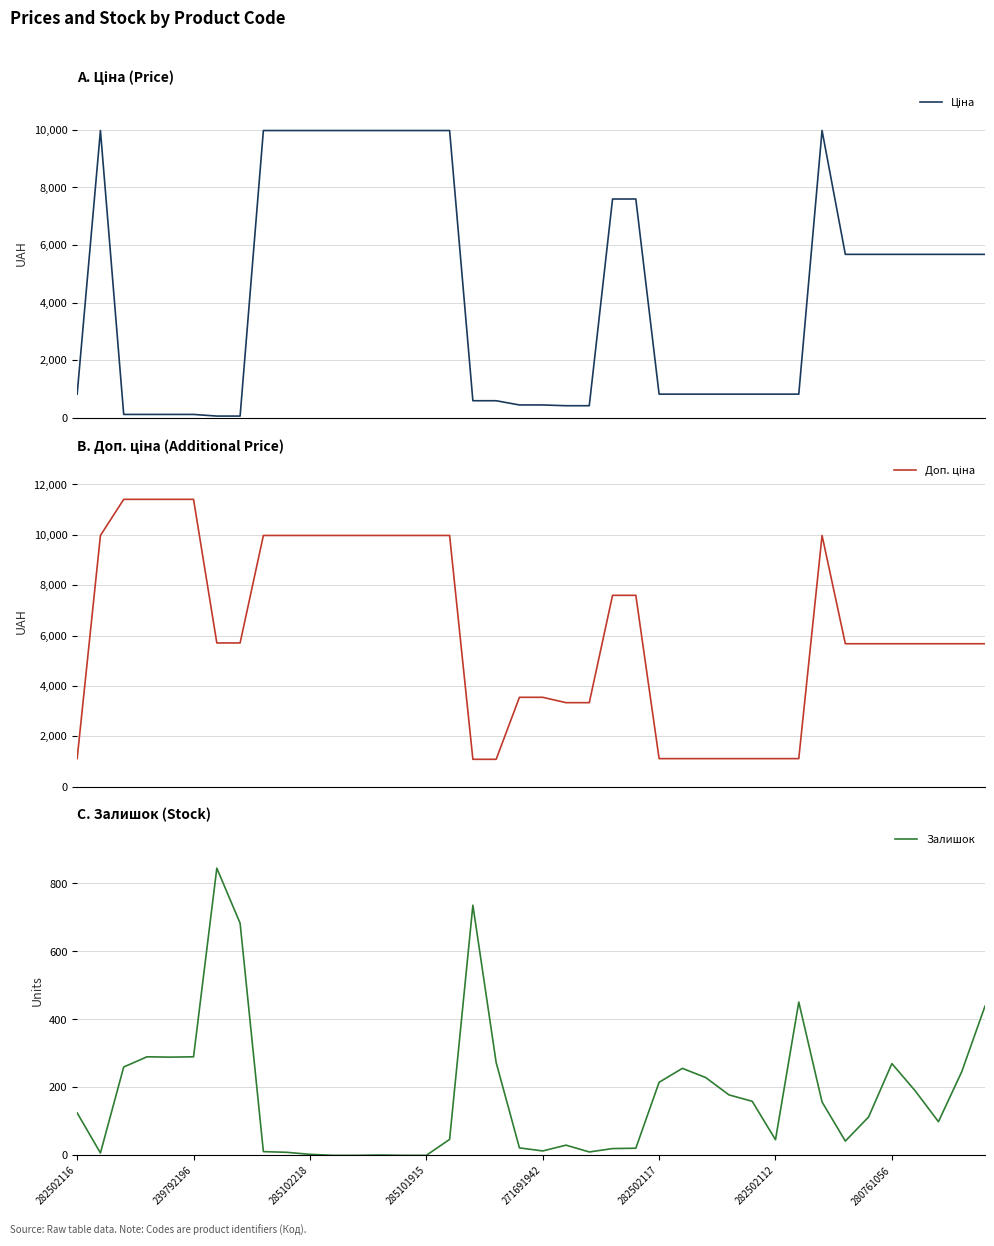

True or false: Залишок and Ціна intersect in this chart.

True